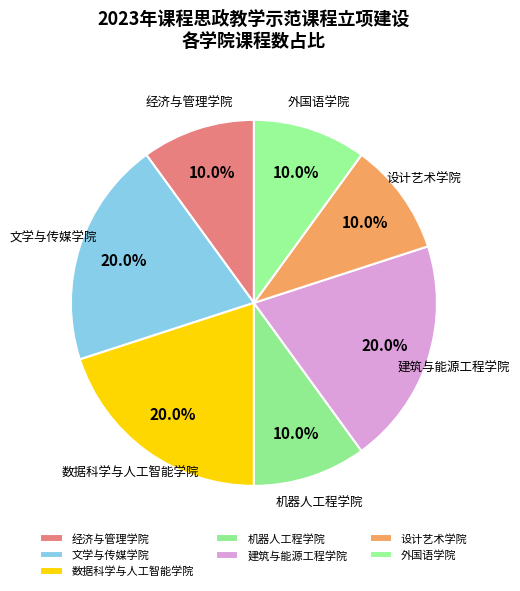

Which has a higher value, 建筑与能源工程学院 or 设计艺术学院?

建筑与能源工程学院